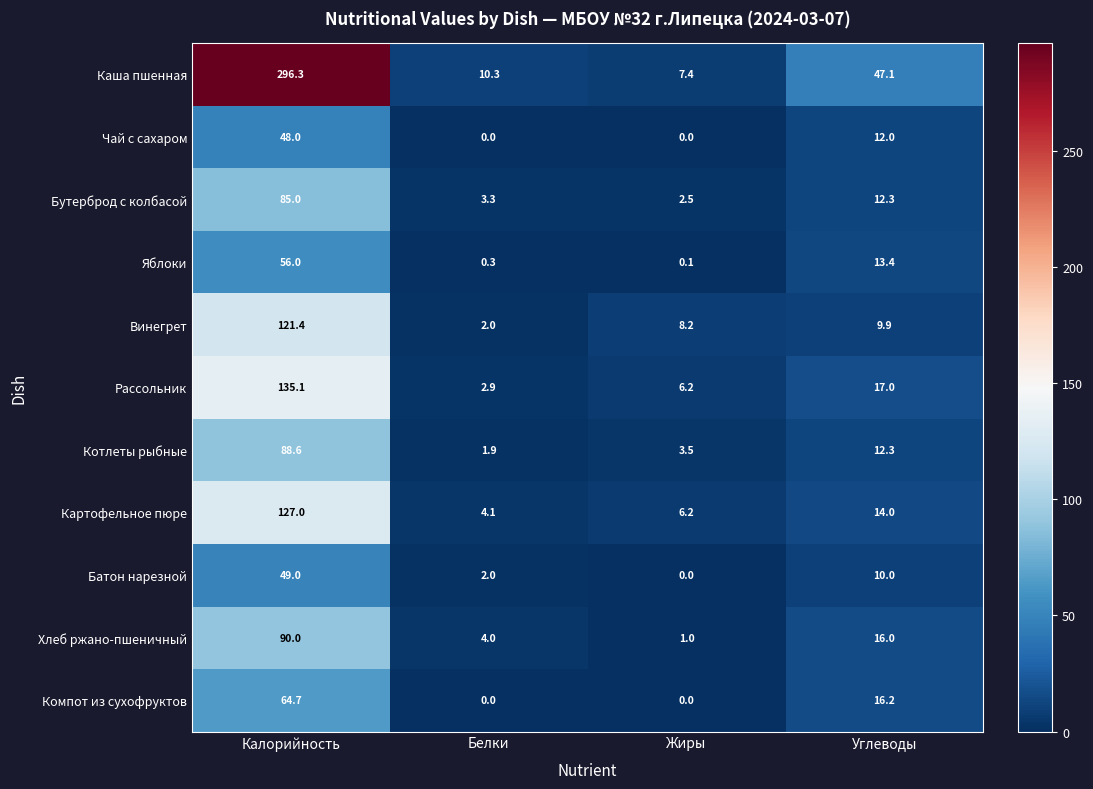

Which series has the largest total across all categories?

Каша пшенная